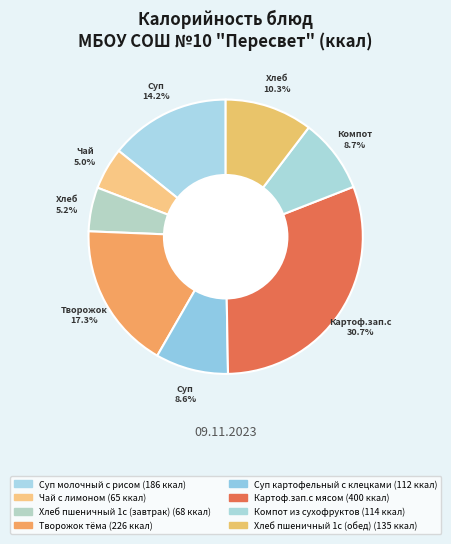

The Чай с лимоном slice represents 5% of the pie. True or false?

True